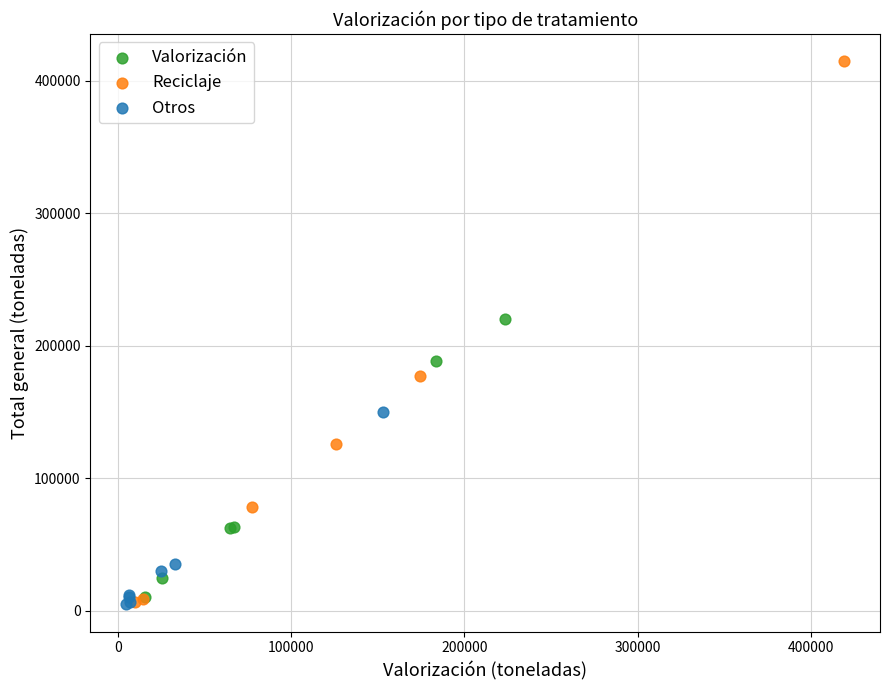

Which series has the widest spread of Y values?

Reciclaje